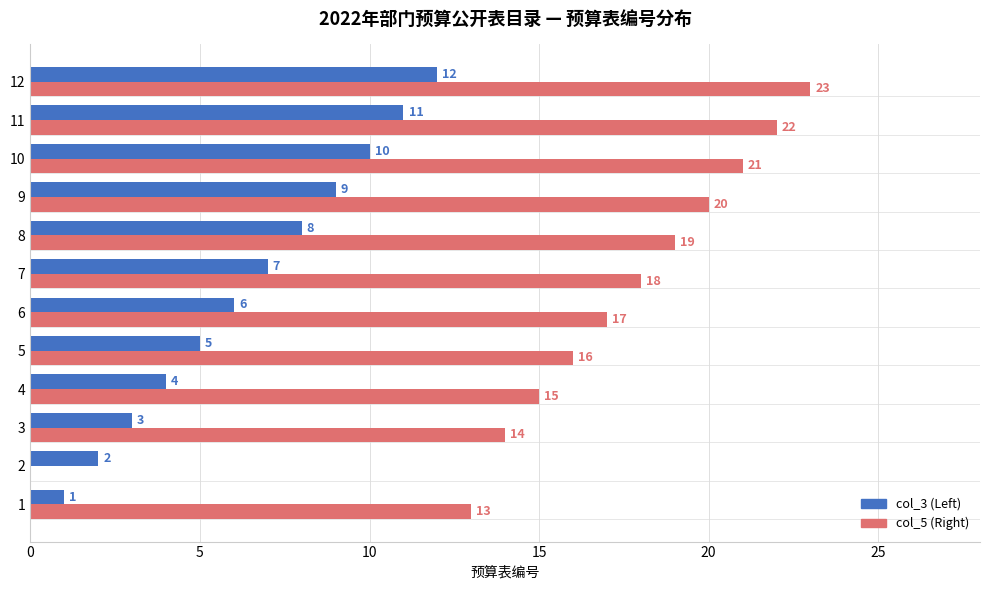

What is the sum of the col_5 (Right) values at 3 and 8?

33